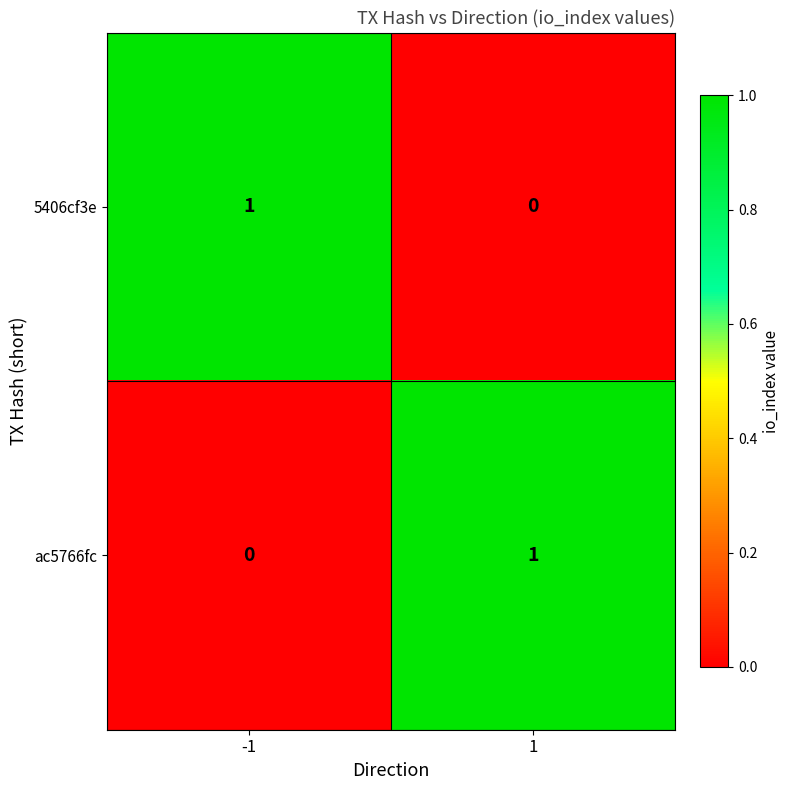

What is the spread (max minus min) of values at -1?

1